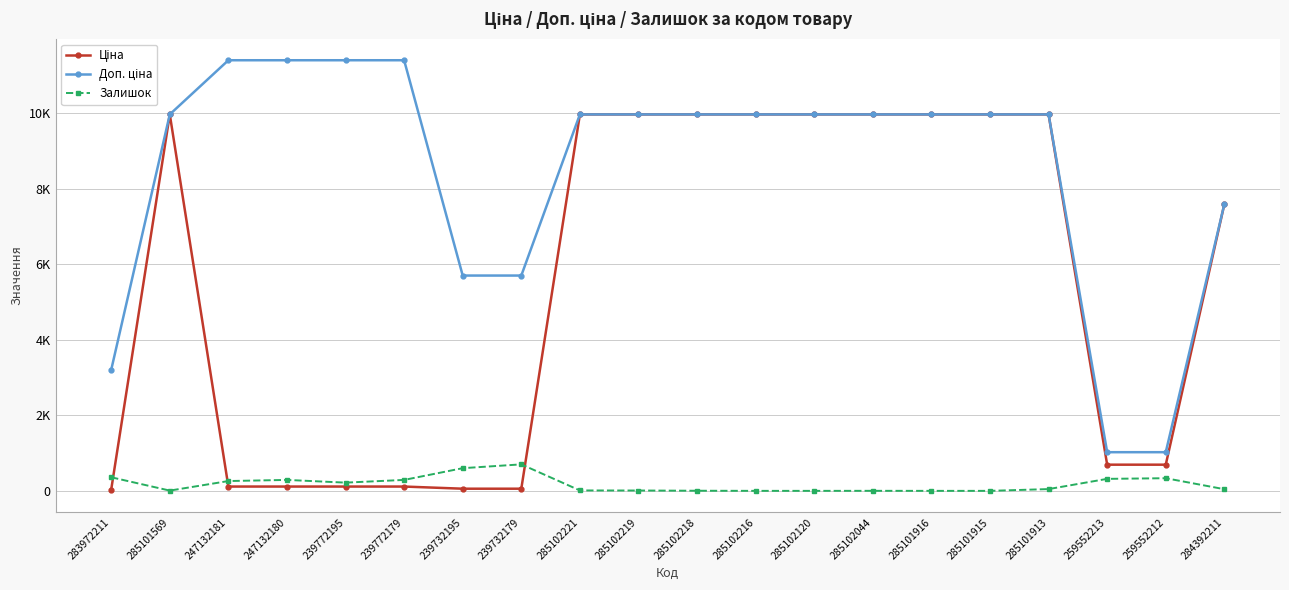

How many lines are shown in the chart?

3